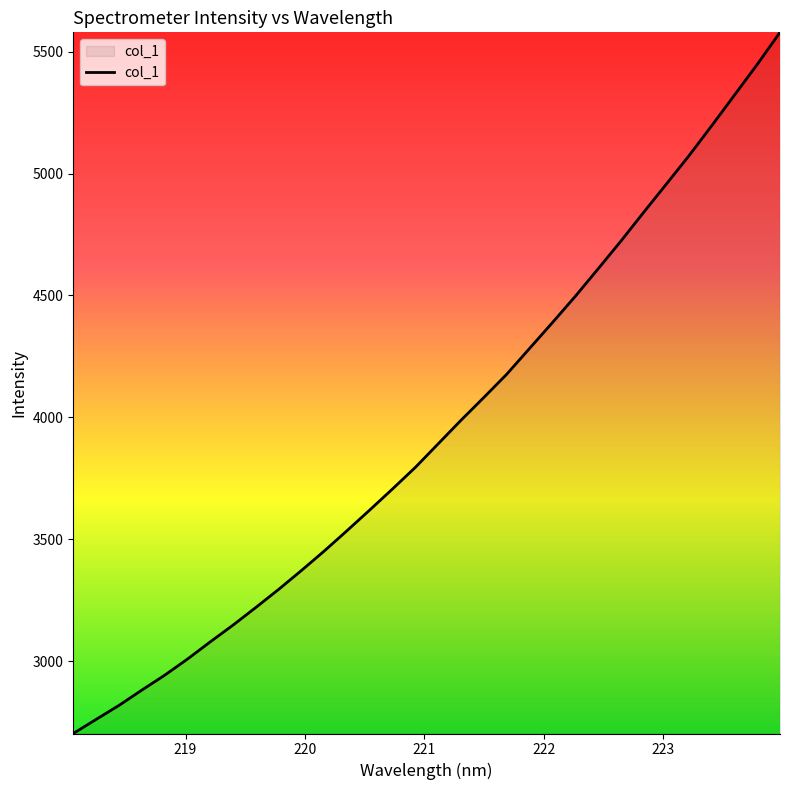

How many lines are shown in the chart?

1